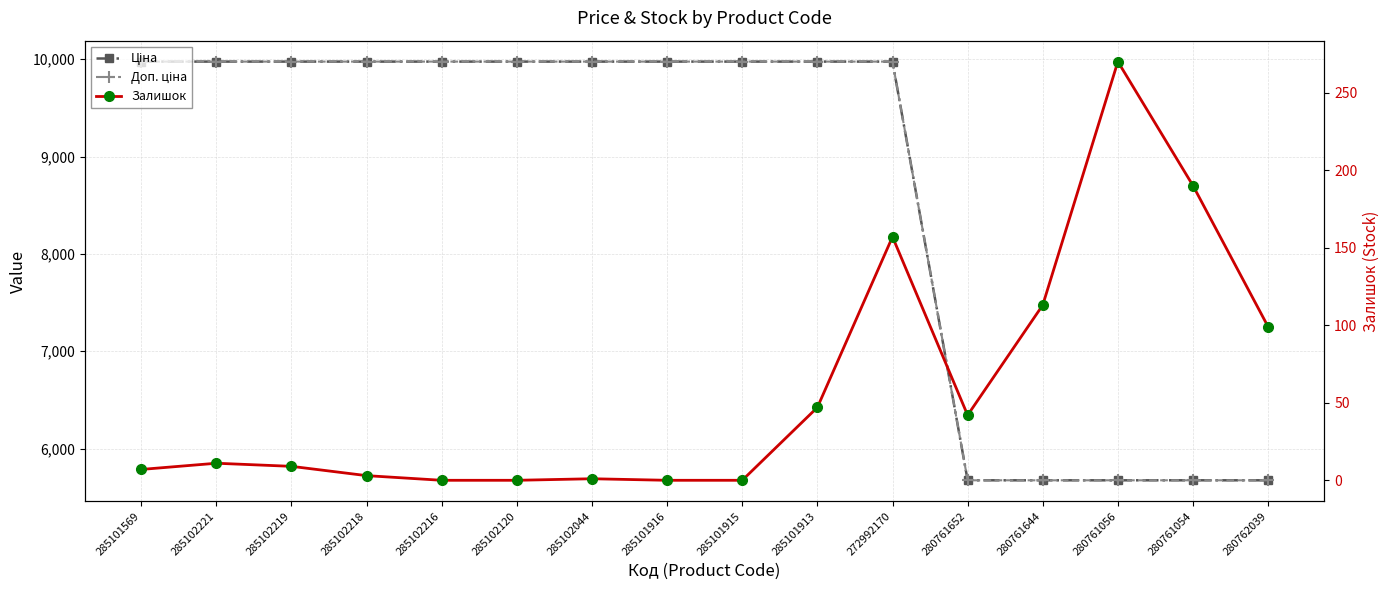

True or false: Залишок and Доп. ціна intersect in this chart.

False